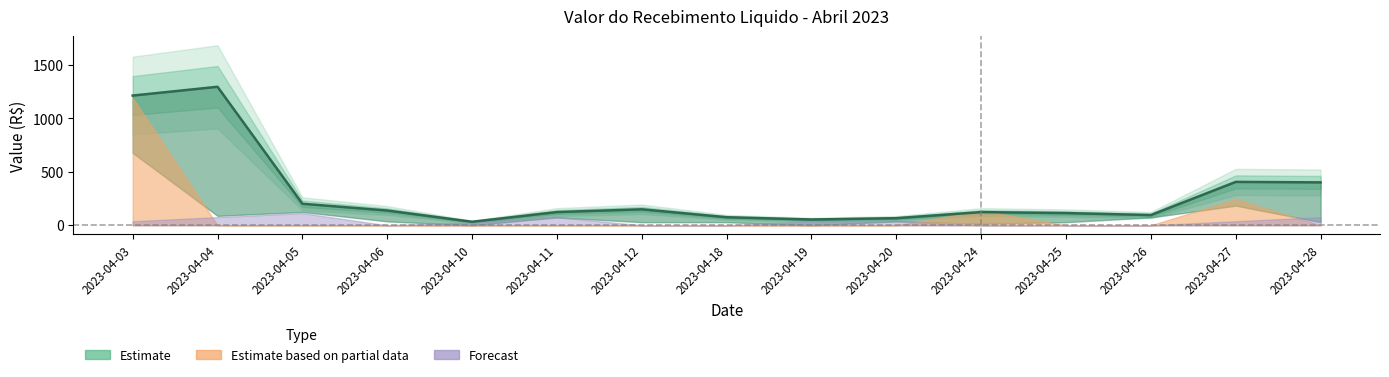

Does the chart display data point markers on the line(s)?

No